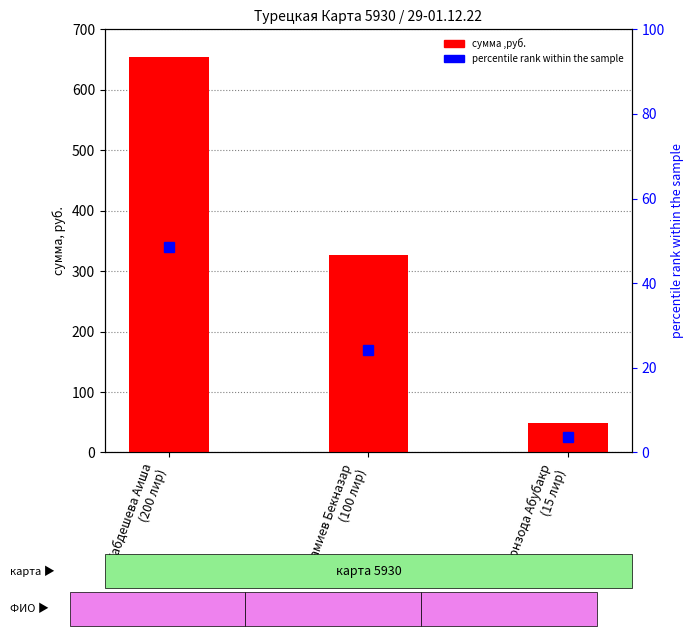

What position from the right is Самиев Бекназар
(100 лир)?

2